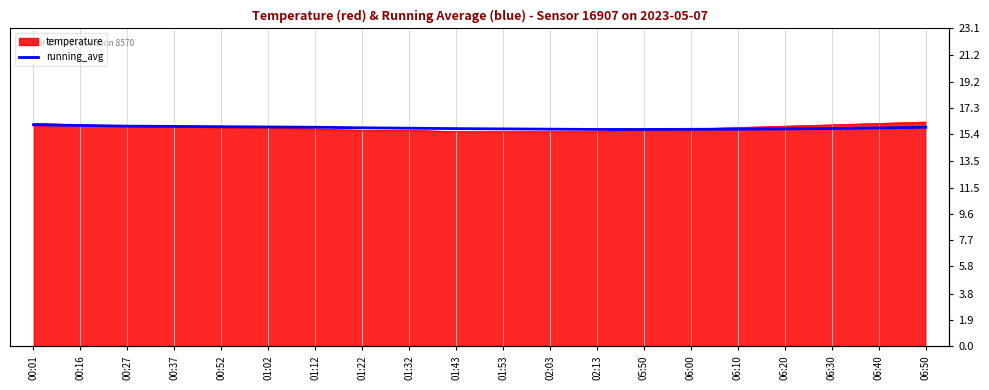

What is the average value?

15.9